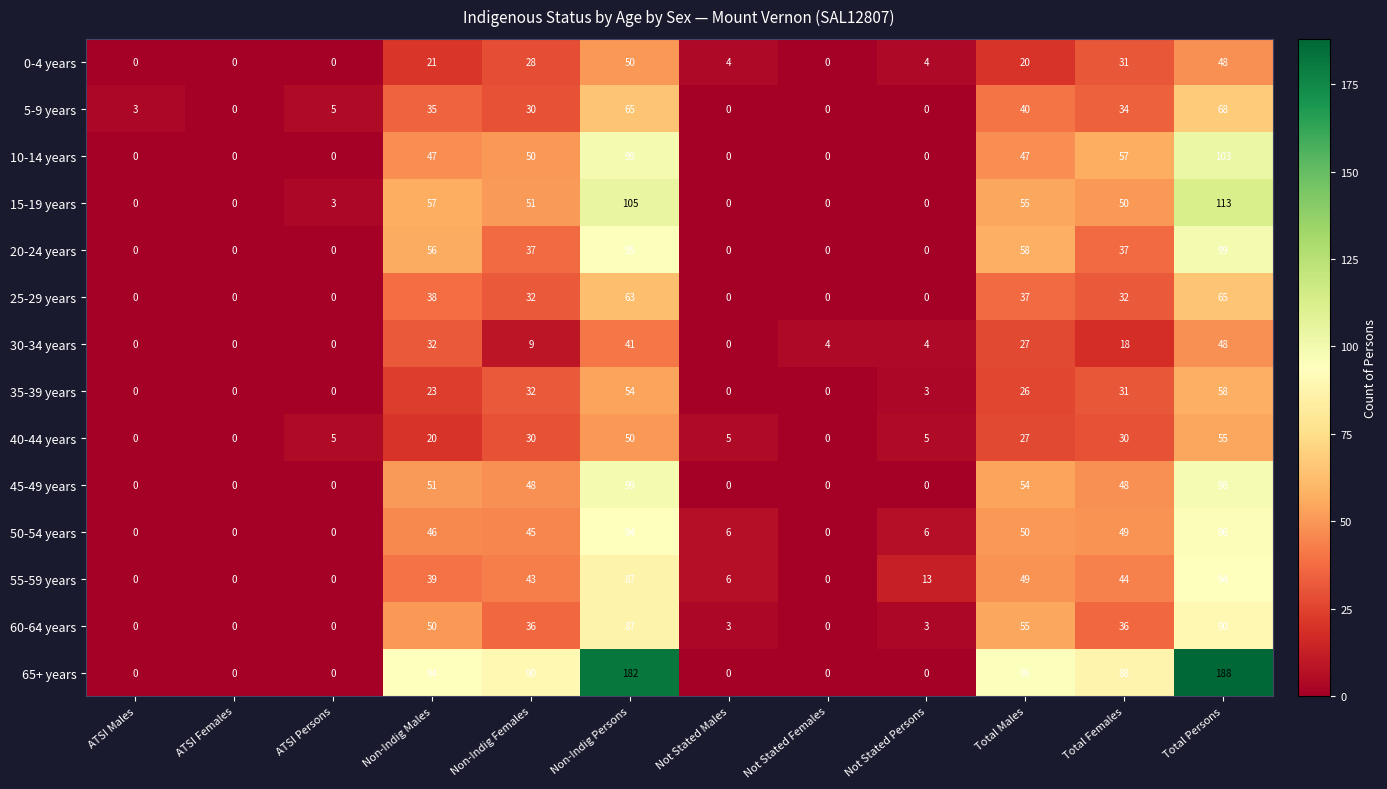

What is the sum of the 30-34 years values at Non-Indig Males and ATSI Males?

32